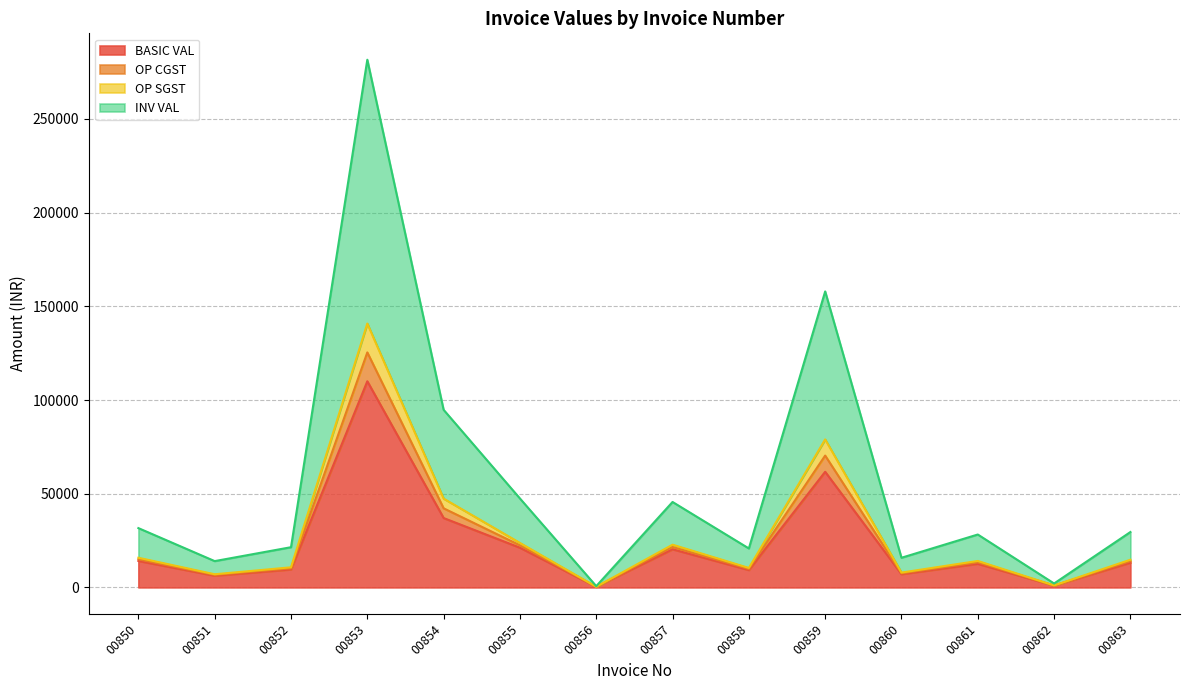

What is the lowest value of the INV VAL series?

317.3